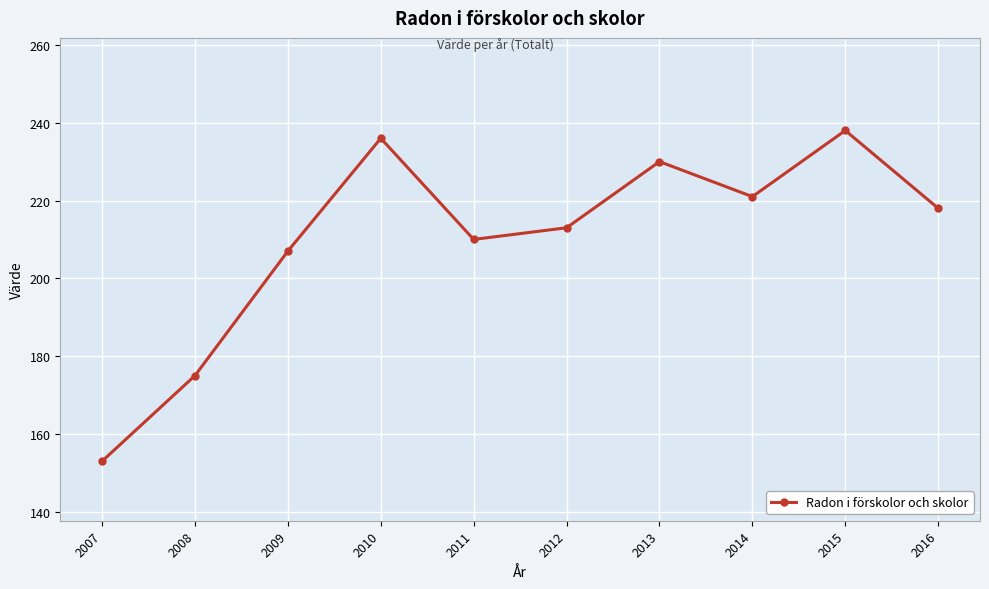

What value does the data have at 2008?

175